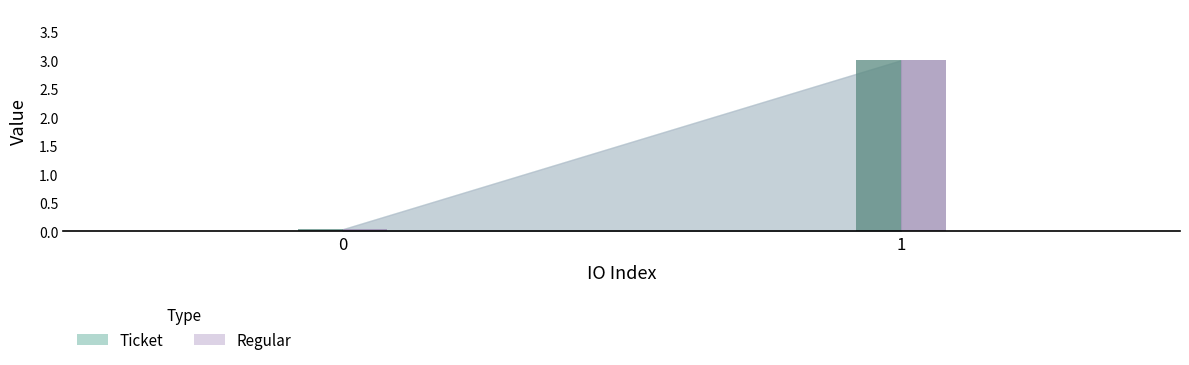

How many distinct data groups are displayed?

2